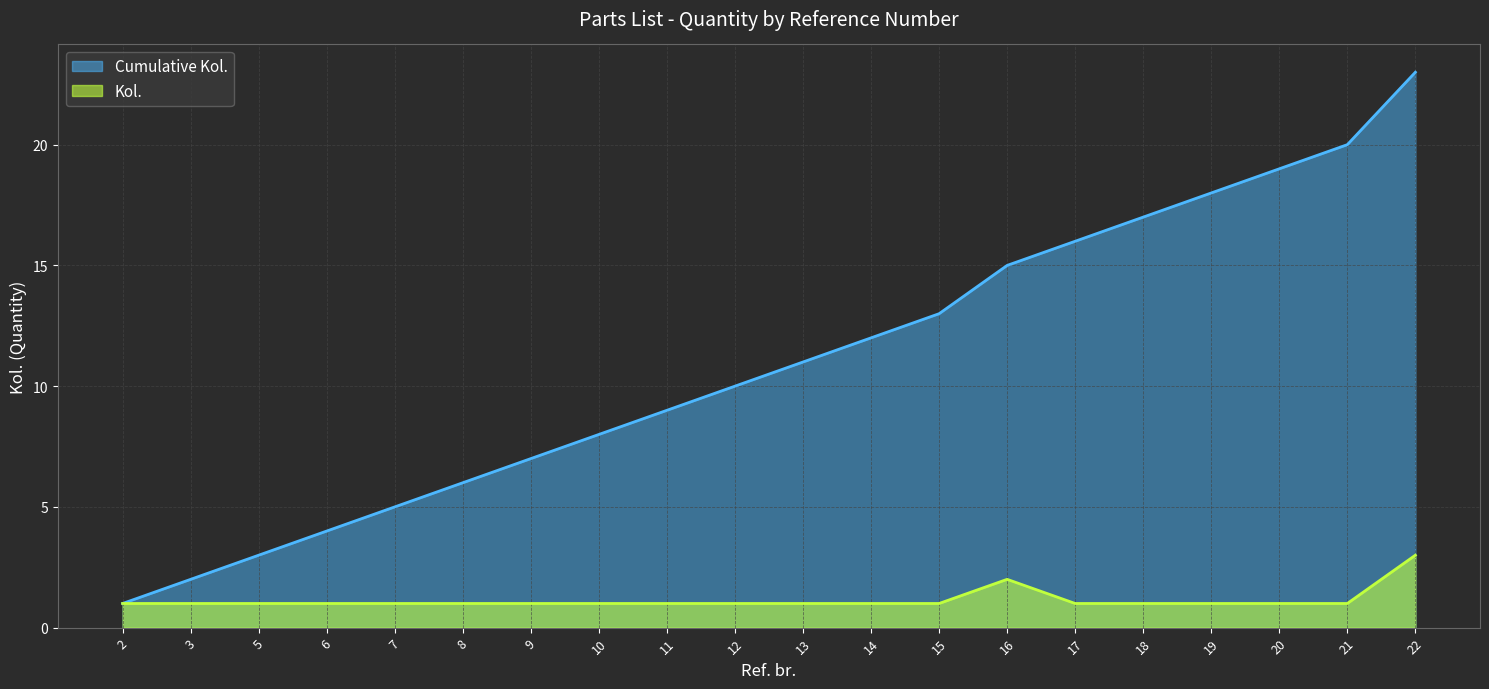

At 5, list the series in order from largest to smallest.

Cumulative Kol., Kol.